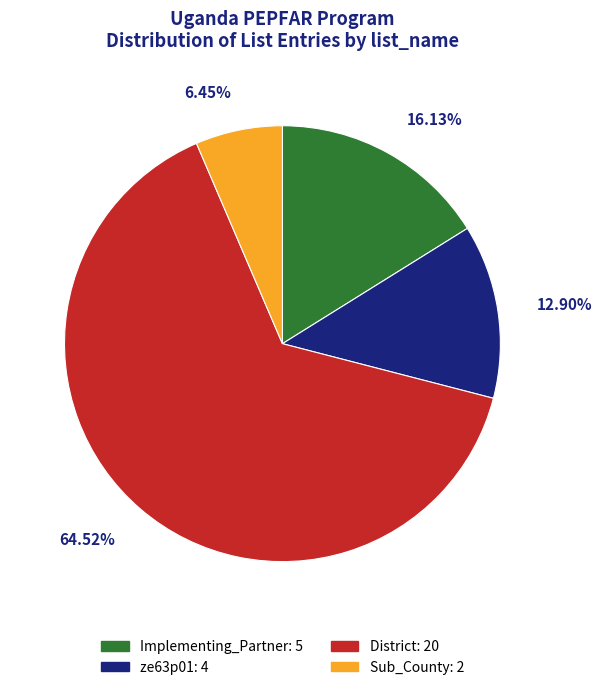

How many segments does this pie chart have?

4